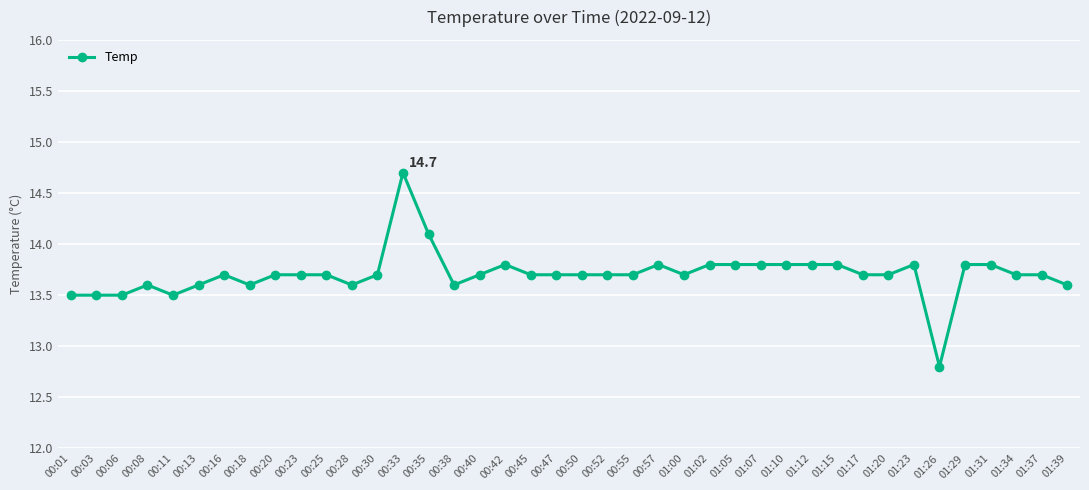

At which label is the value closest to 13?

01:26